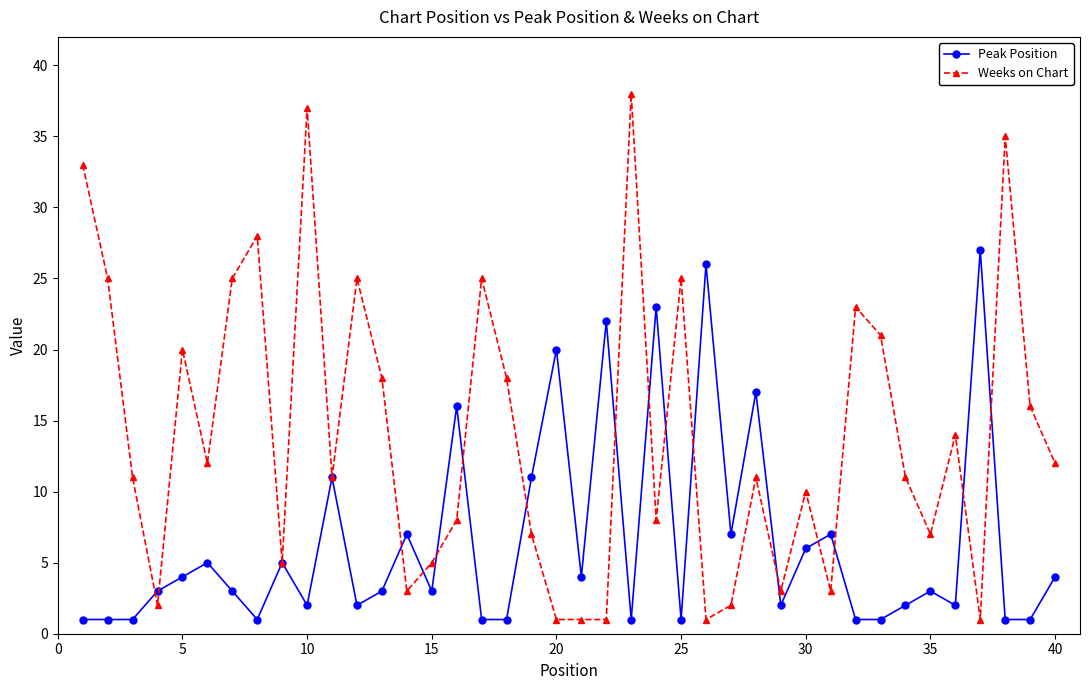

Which series has the widest spread of values?

Weeks on Chart